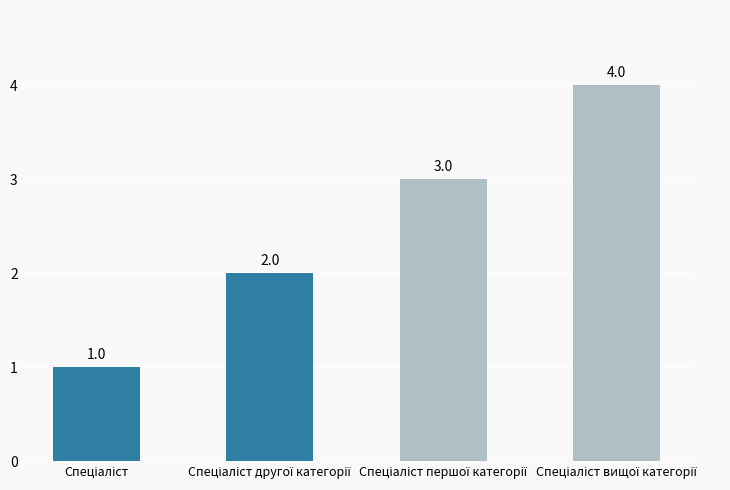

Reading left to right, list all the values displayed in this chart.

1	2	3	4